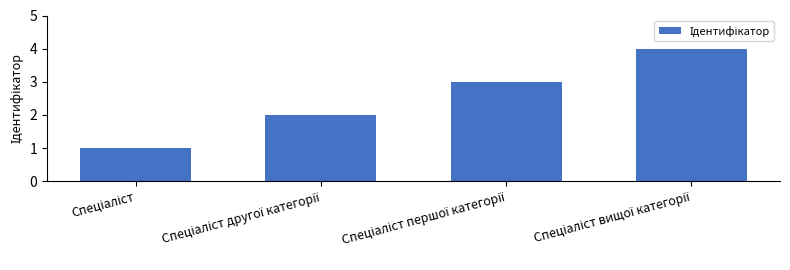

What is the difference between the maximum and minimum values?

3